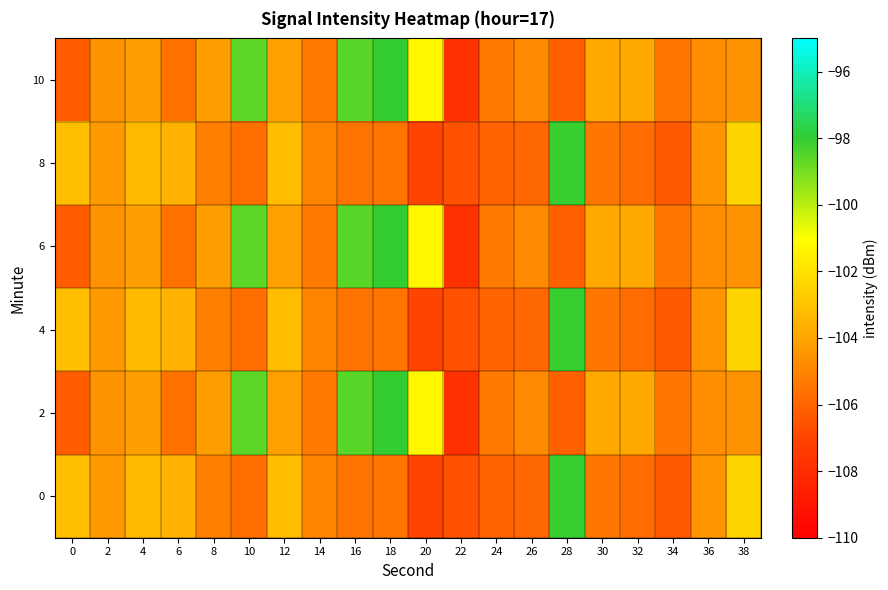

Between 6 and 34, which is larger?

6